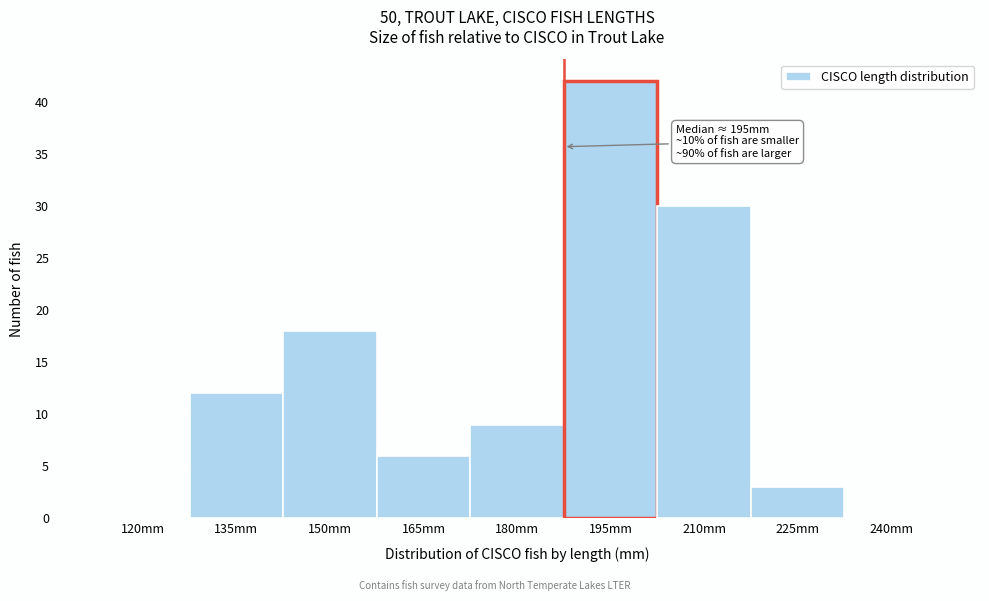

Reading left to right, what are all the values shown in this chart?

120mm=0	135mm=12	150mm=18	165mm=6	180mm=9	195mm=42	210mm=30	225mm=3	240mm=0